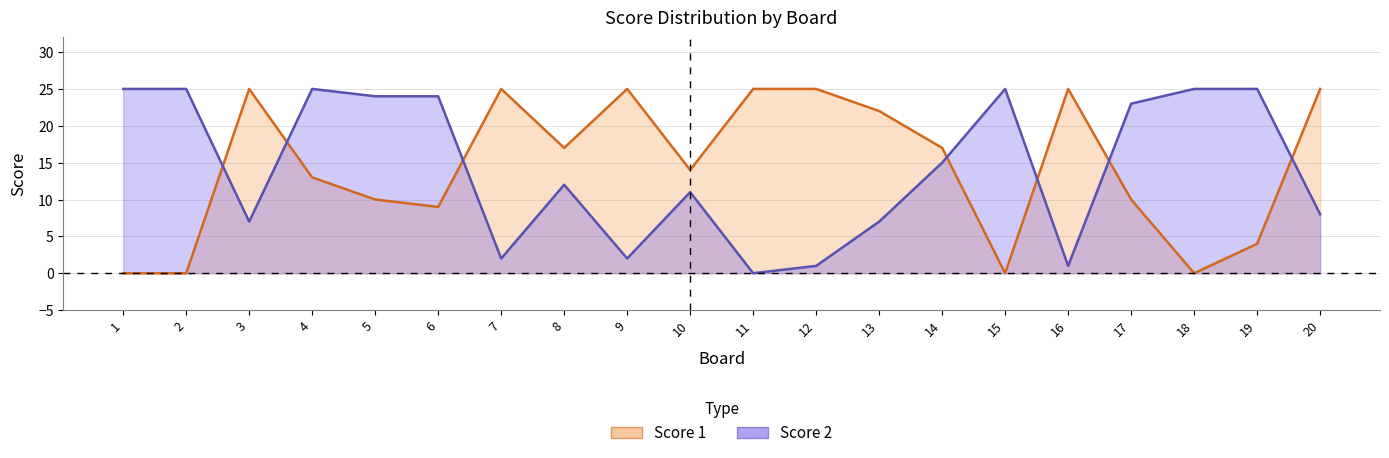

At which label does Score 1 first exceed 17?

3